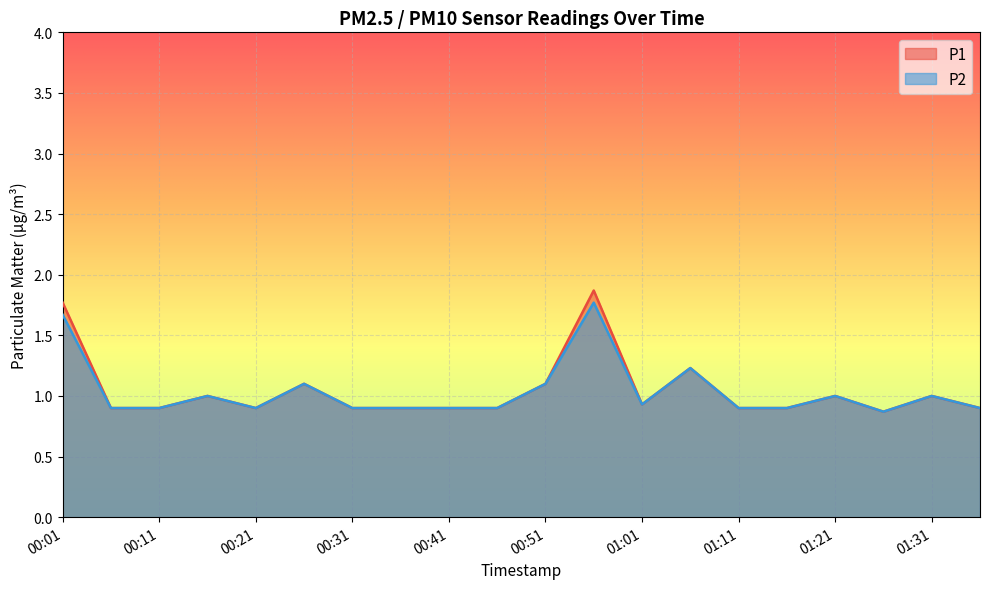

Where is the first local minimum for P2?

00:21